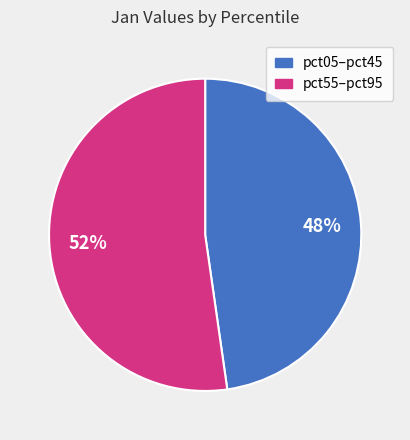

Is there any slice that represents more than half of the pie?

Yes